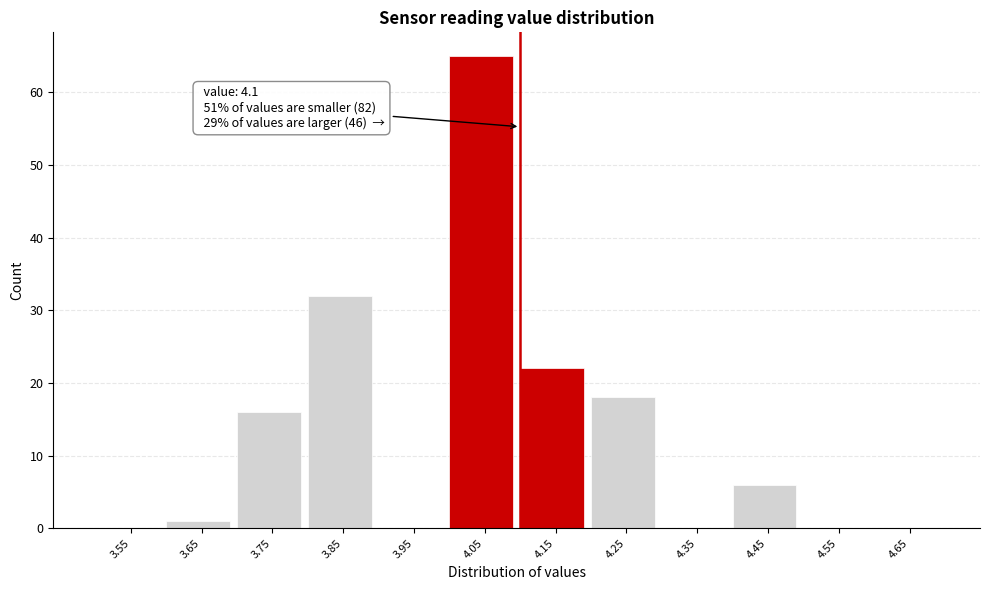

Over which range of the x-axis is the bar tallest?

4.0 to 4.1